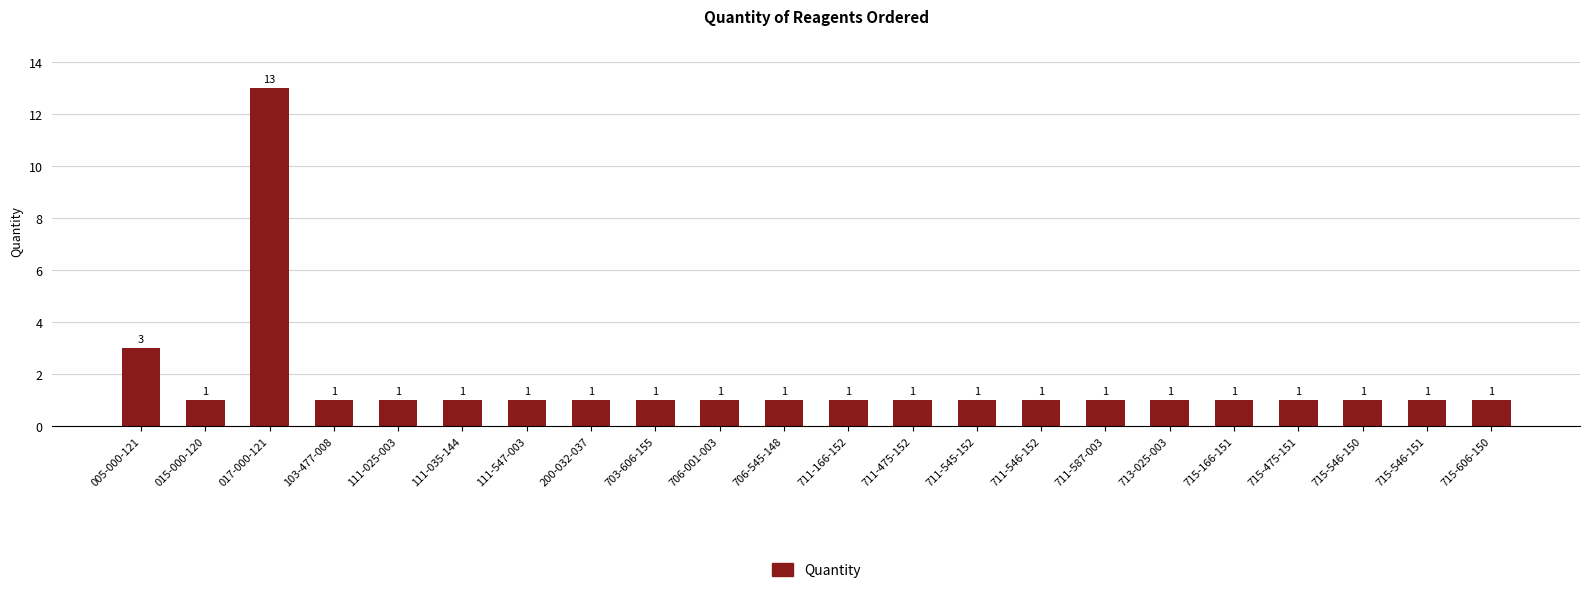

At which label is the value closest to 7?

005-000-121